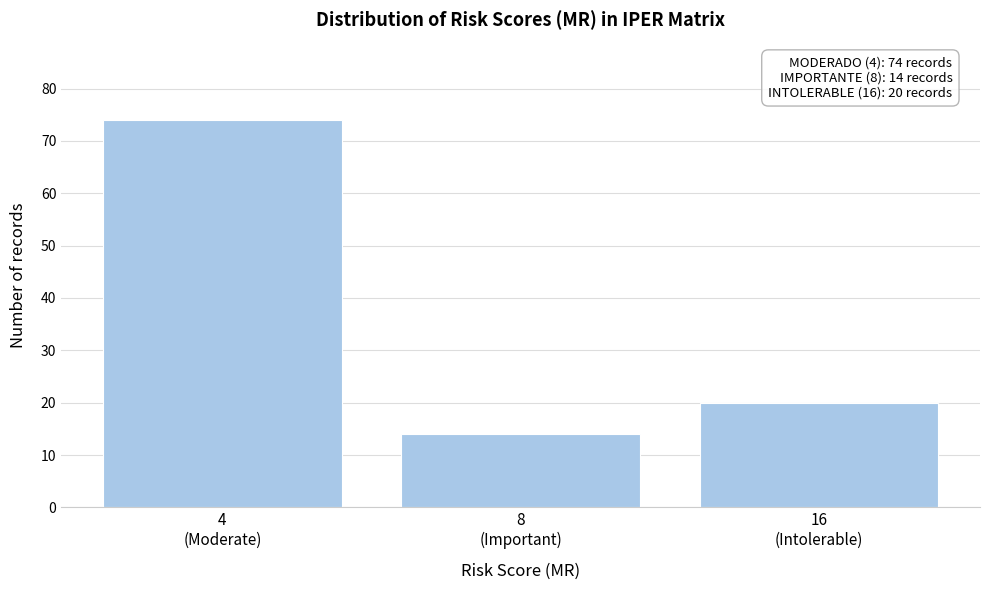

Reading left to right, extract all data points from this chart.

74	14	20